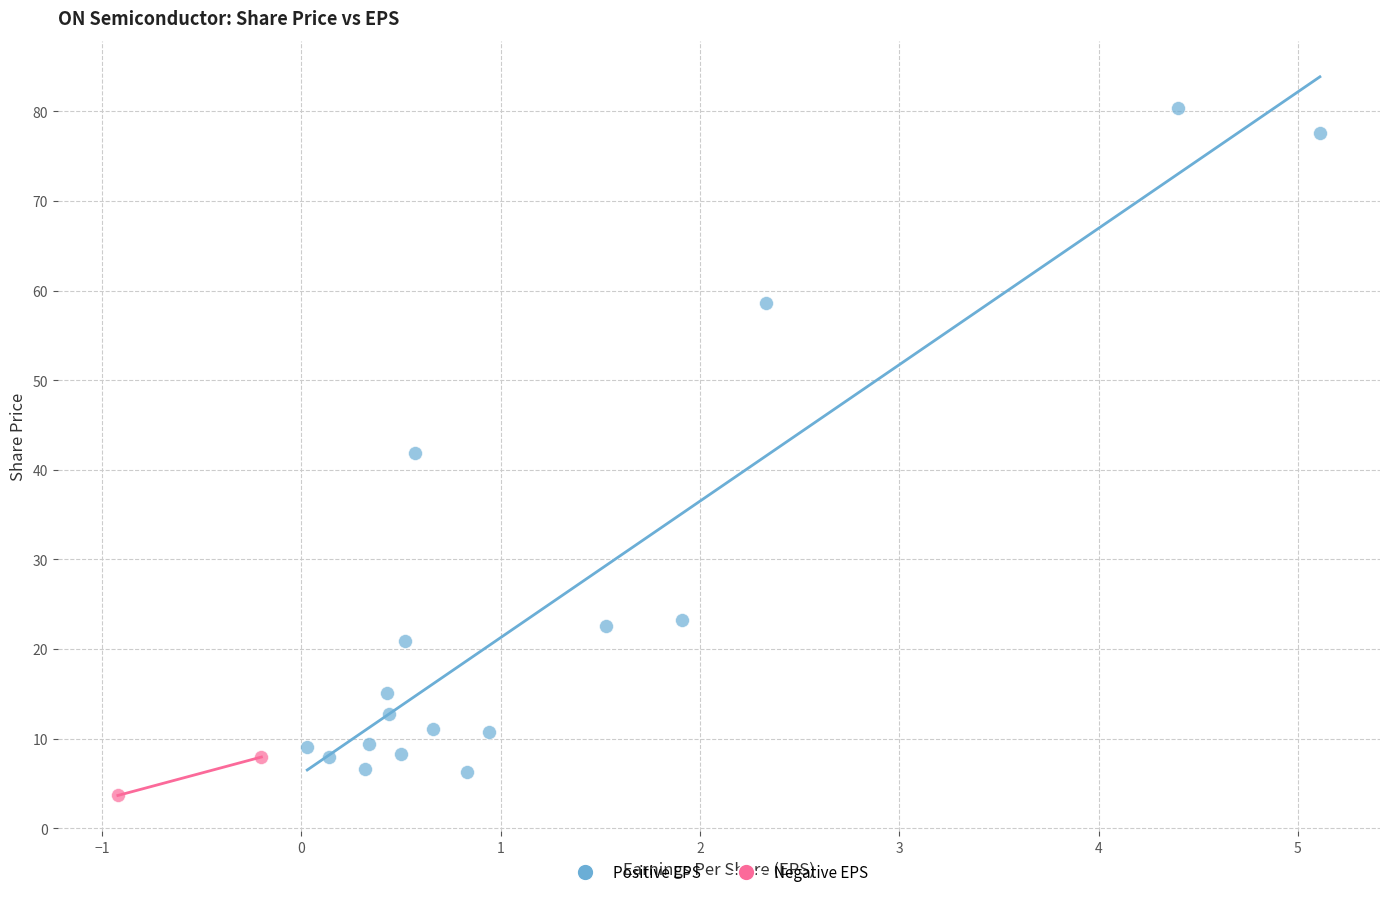

What are all the series names shown in the legend?

Positive EPS, Negative EPS